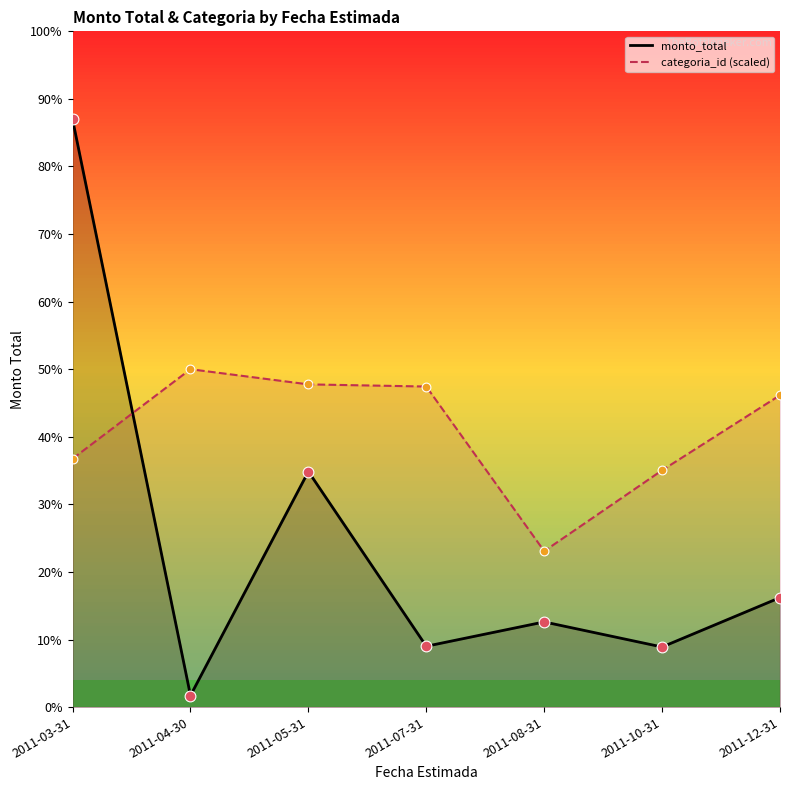

What are all the series names shown in the legend?

monto_total, categoria_id (scaled)